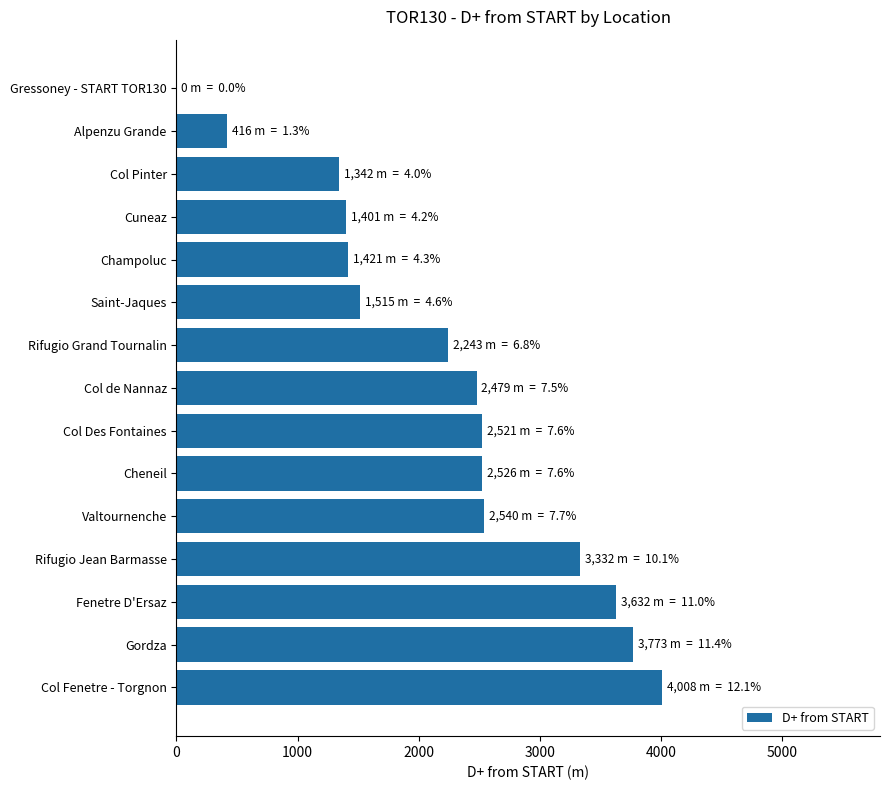

At which label is the value closest to 2004?

Rifugio Grand Tournalin